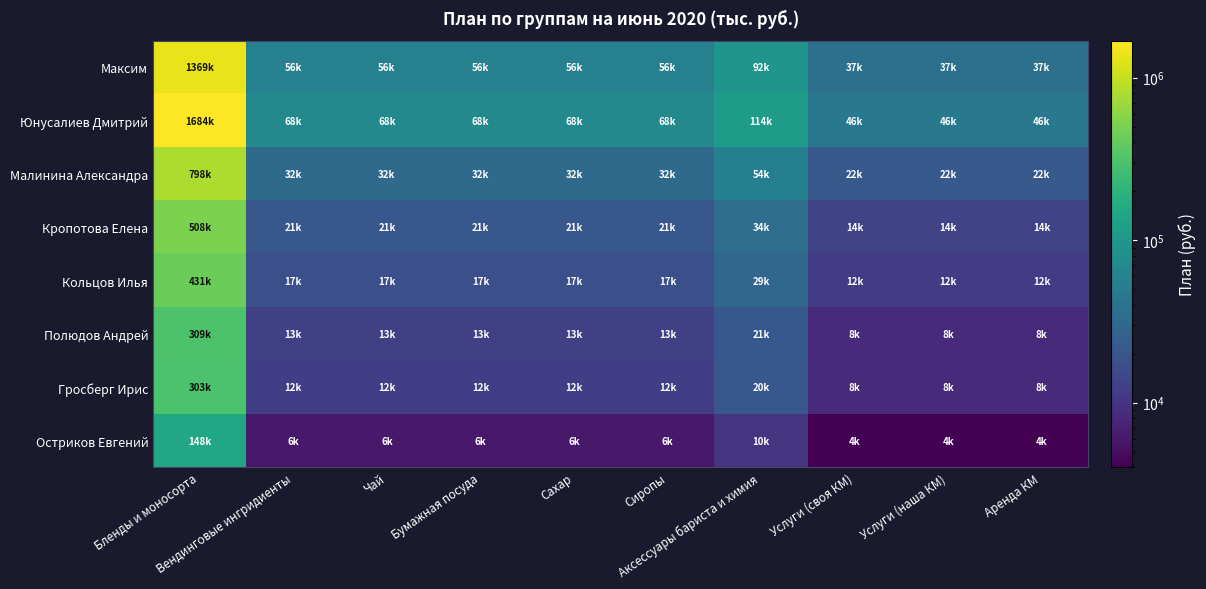

At which category is the sum across all series the highest?

Бленды и моносорта